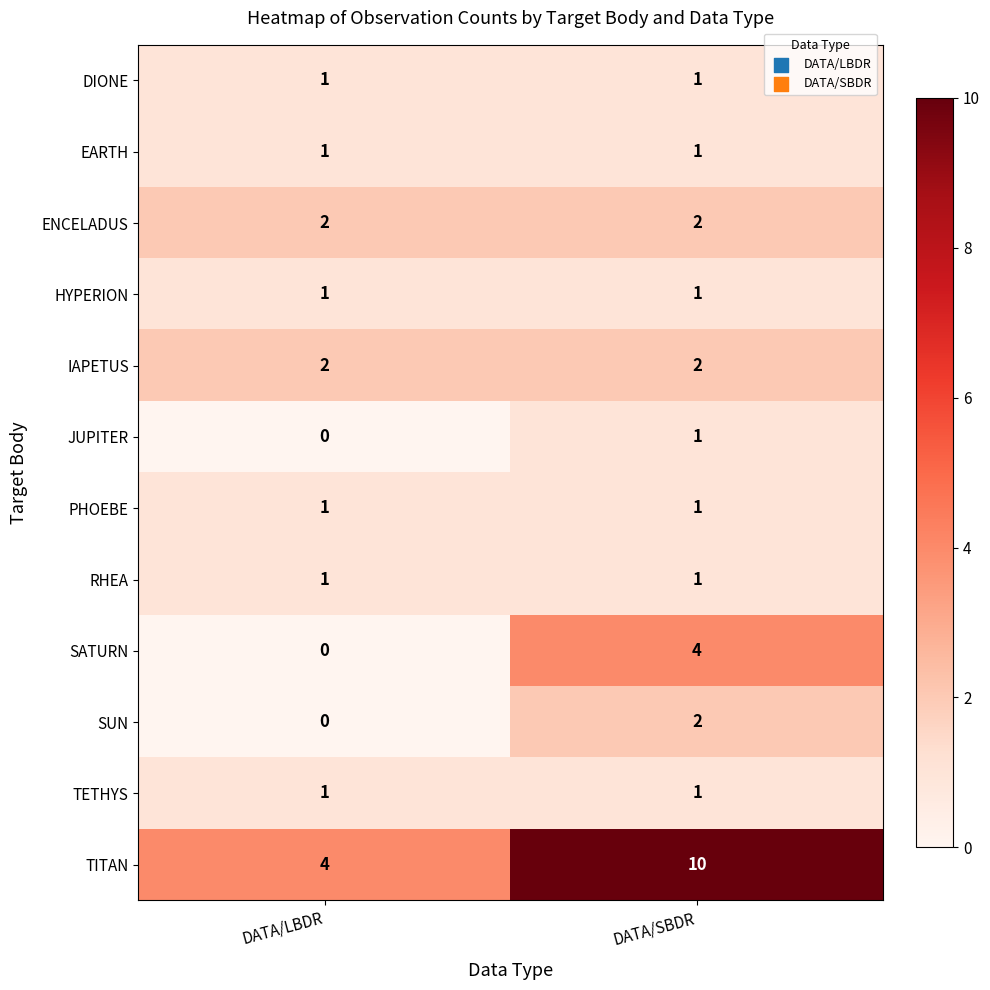

What is the difference between the SATURN values at DATA/SBDR and DATA/LBDR?

4